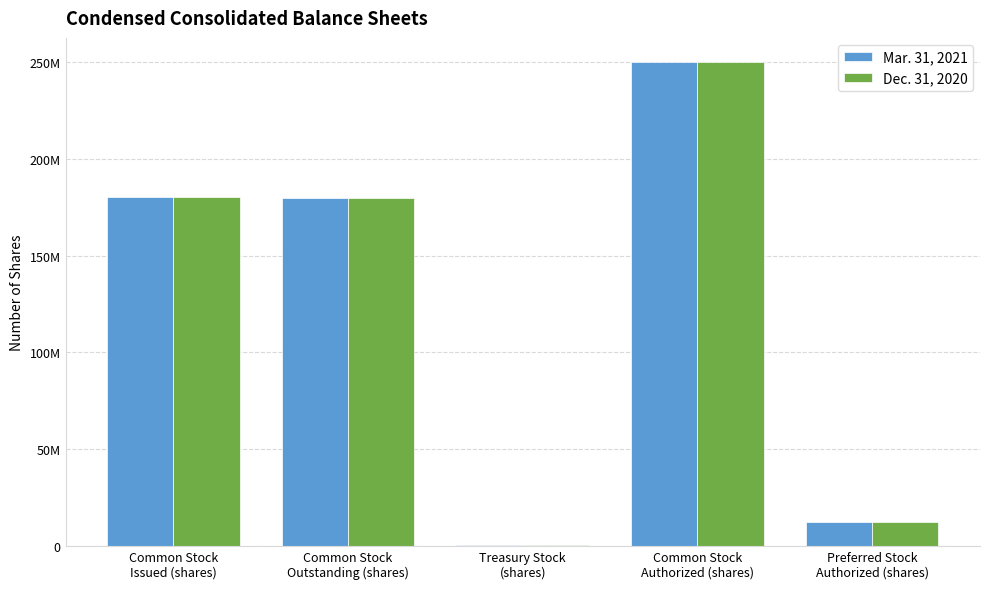

What are all the series names shown in the legend?

Mar. 31, 2021, Dec. 31, 2020